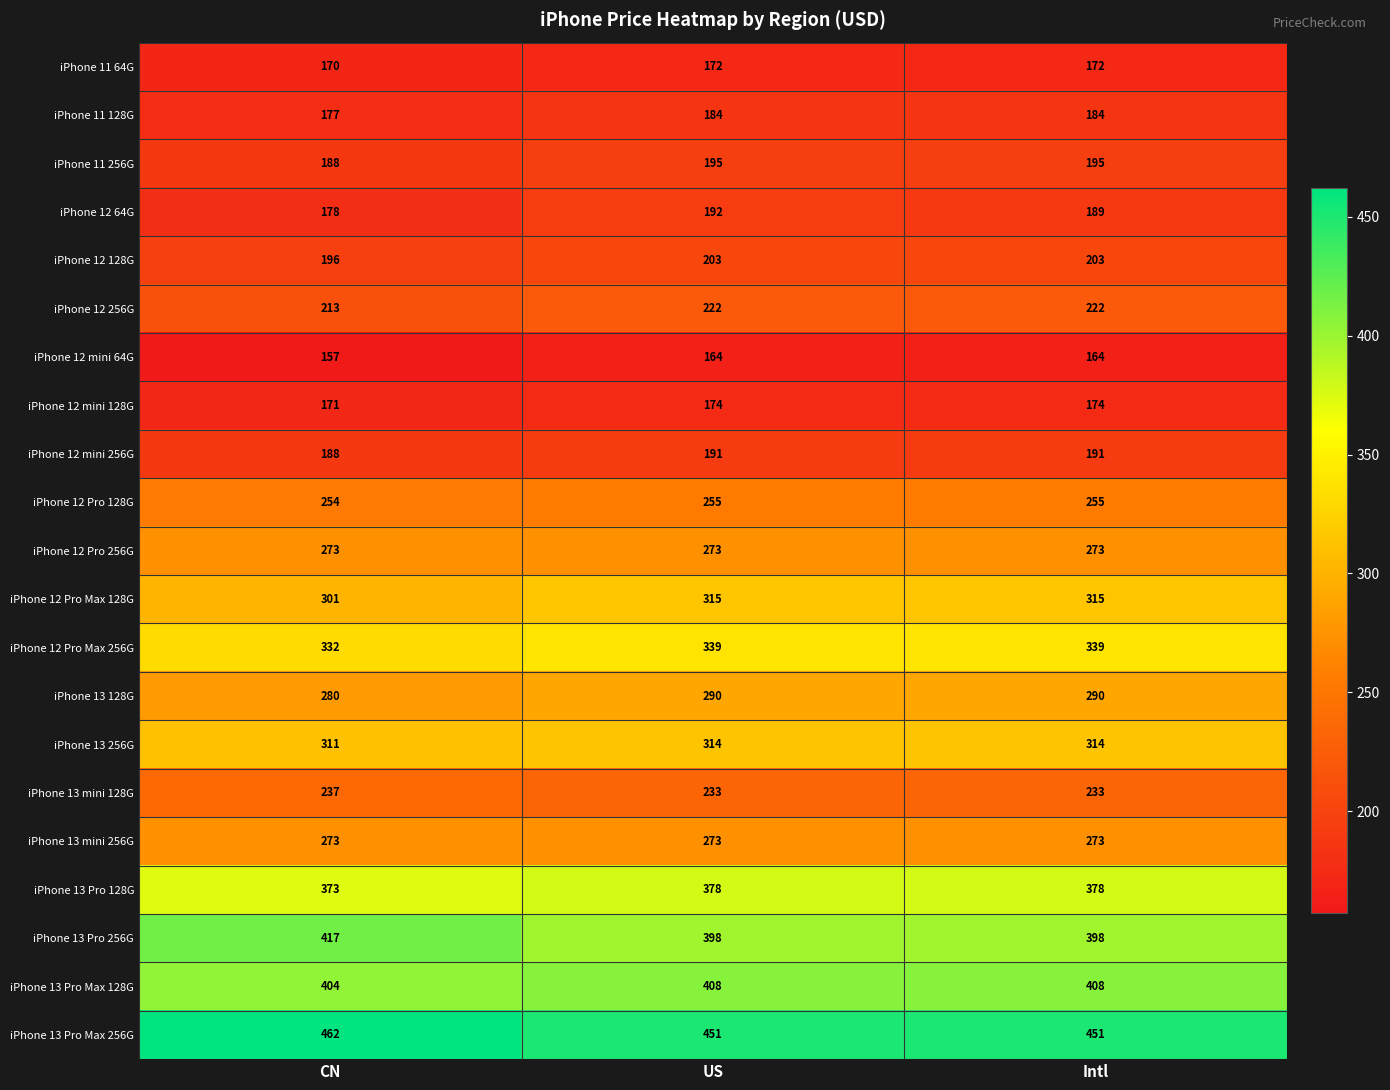

How many categories are shown in the chart?

3